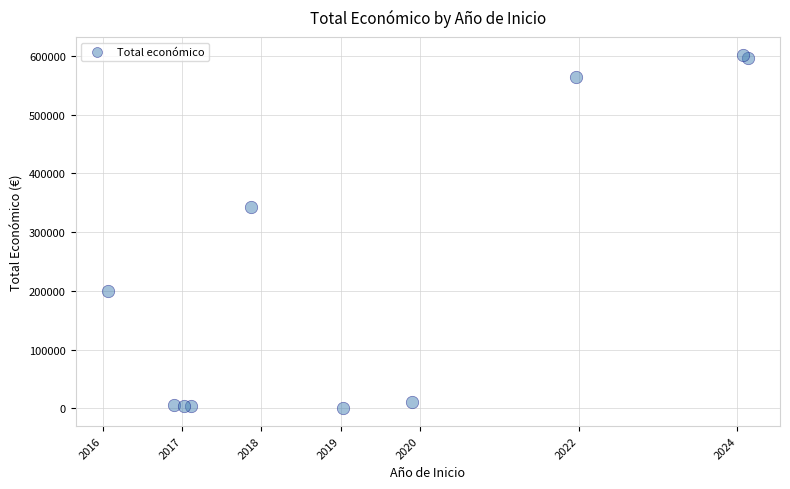

What Y value in the scatter plot is closest to 301147?

342118.0